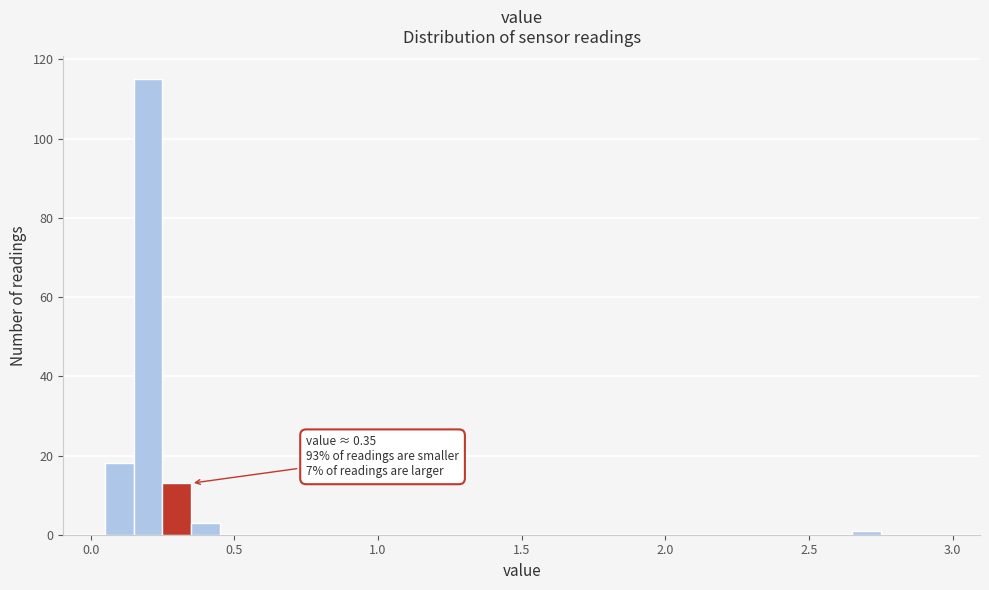

Around what value on the x-axis is the tallest bar? Give the approximate position of its centre, as read against the axis.

0.20